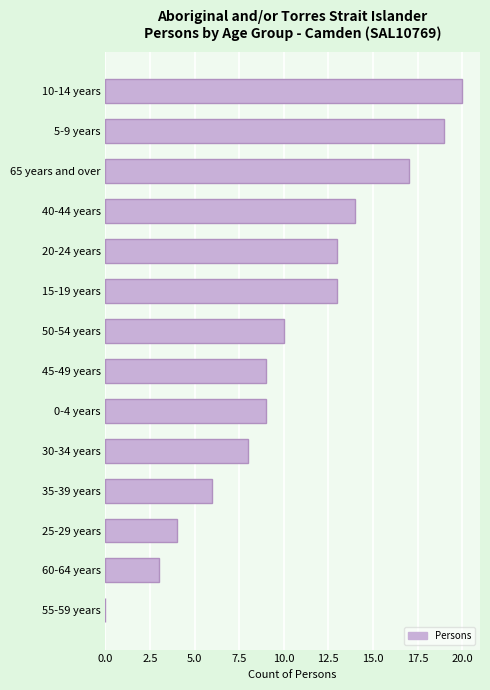

Count the number of categories in the chart.

14